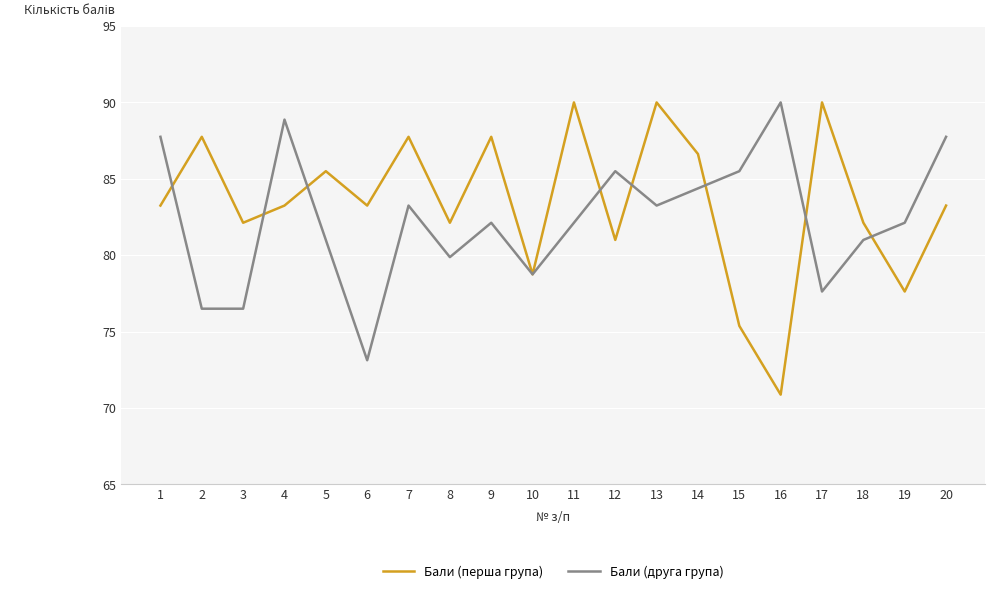

At which label is Бали (перша група) closest to 80?

12